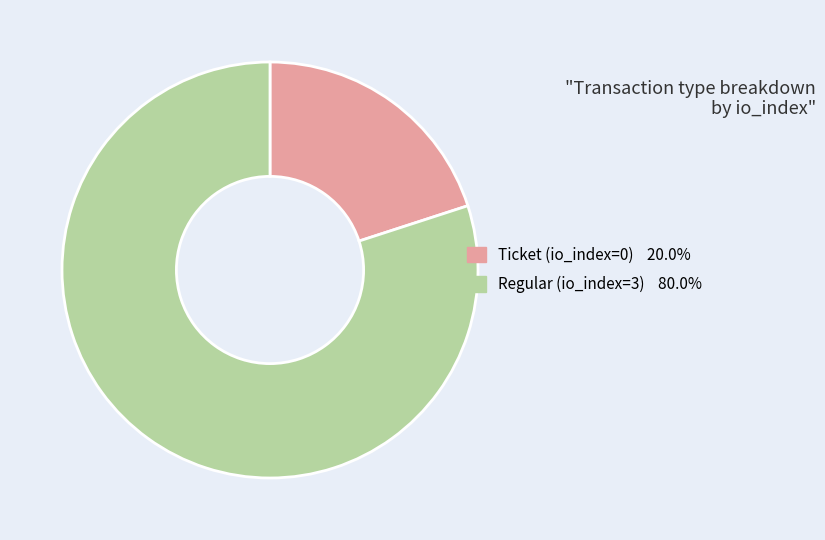

The Regular (io_index=3) slice represents 88% of the pie. True or false?

False